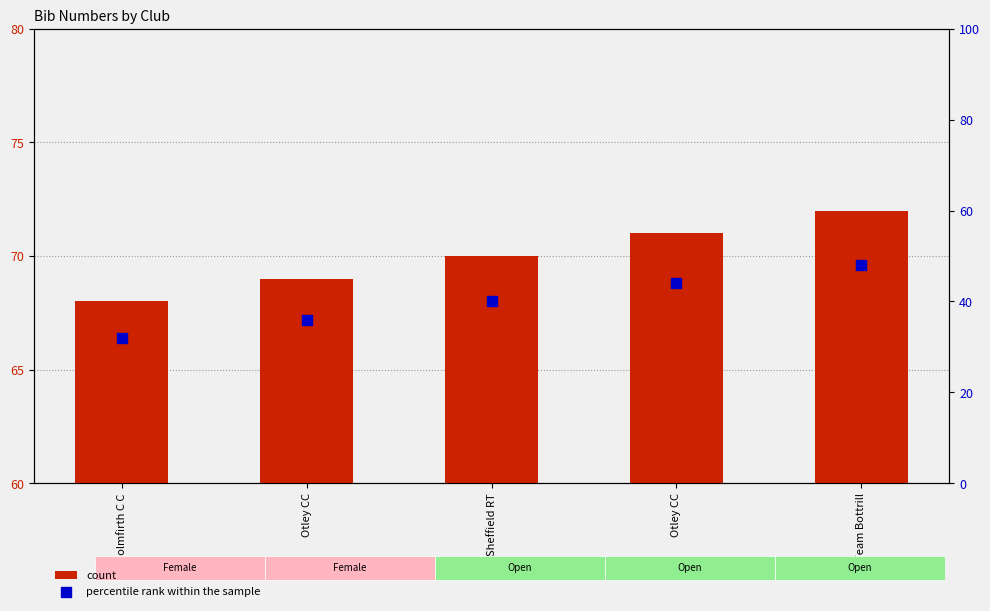

Which series has the largest Y range (max minus min)?

percentile rank within the sample